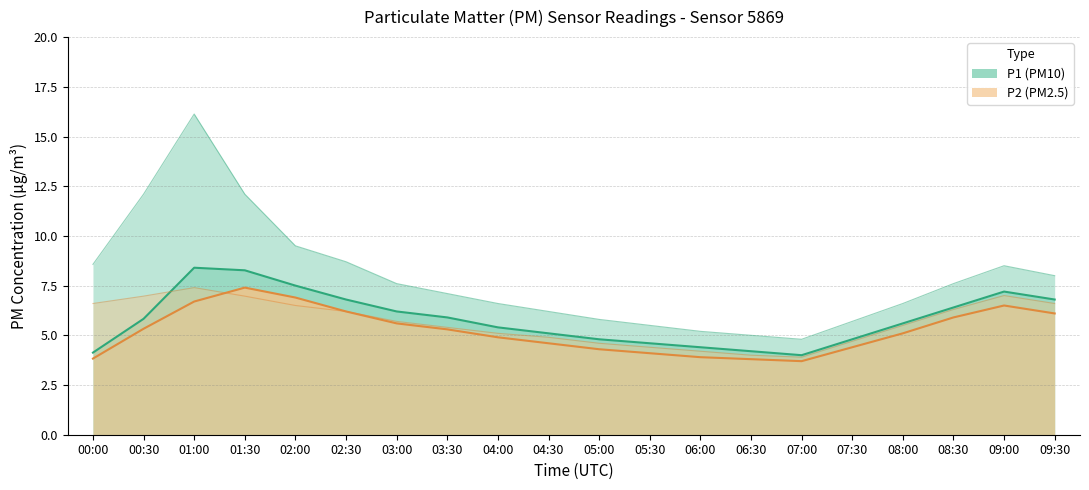

What is the lowest value of the P2_upper series?

3.9